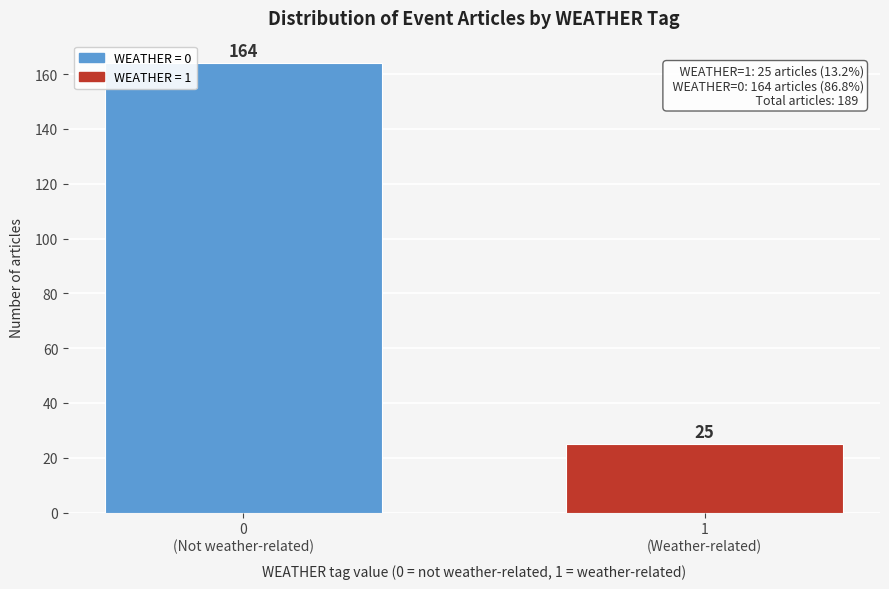

Reading left to right, transcribe all the data shown in this chart.

164	25